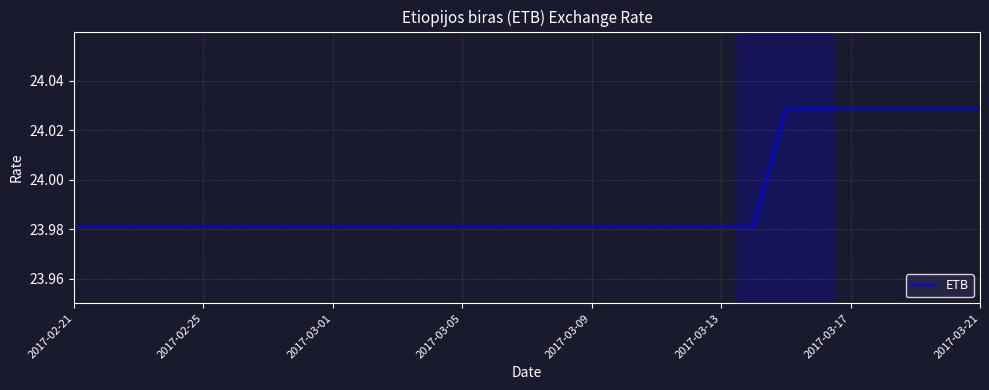

How many lines are shown in the chart?

1